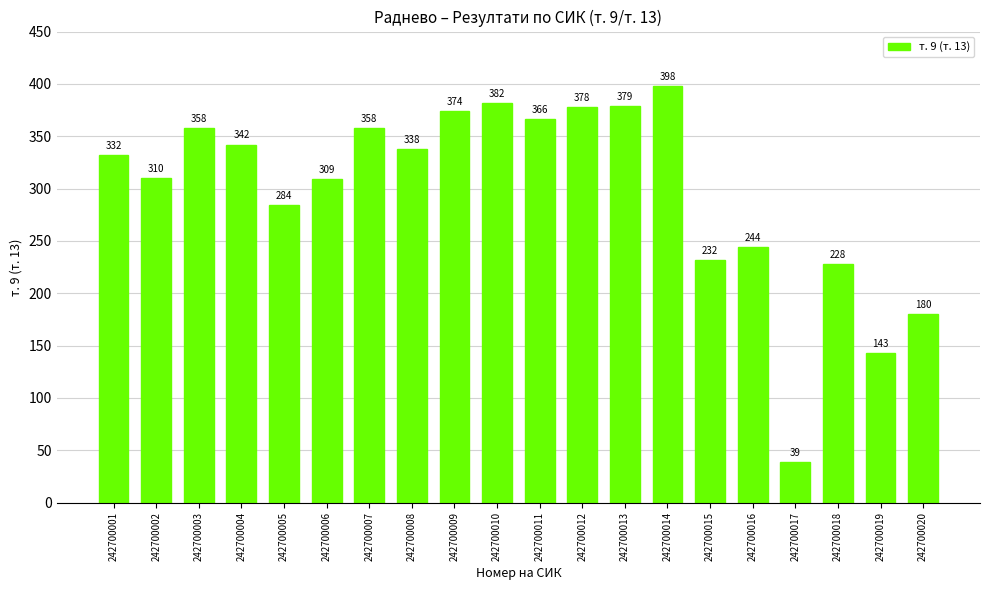

What is the sum of all values?

5974